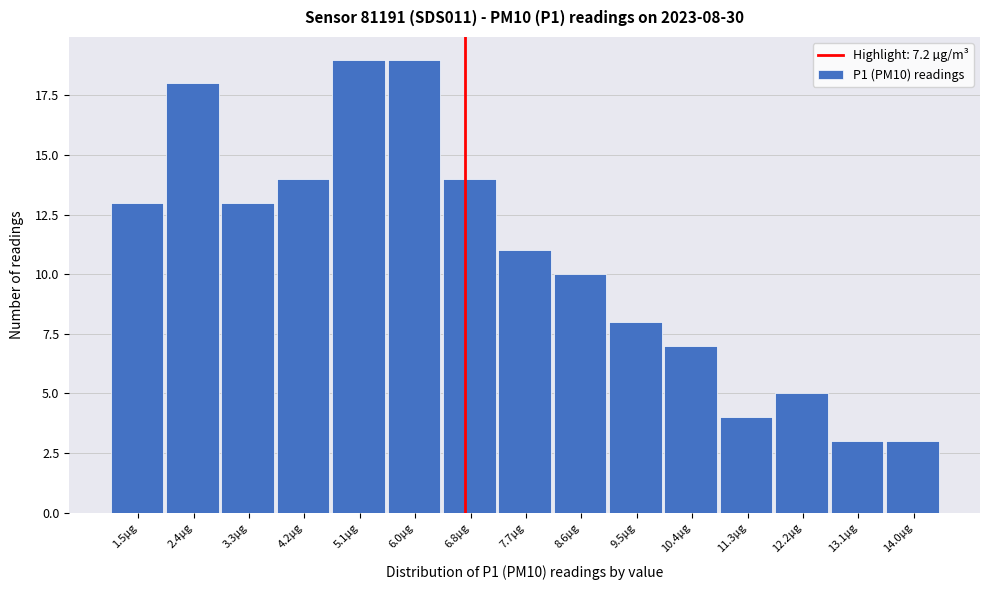

Reading left to right, list all the values displayed in this chart.

13	18	13	14	19	19	14	11	10	8	7	4	5	3	3